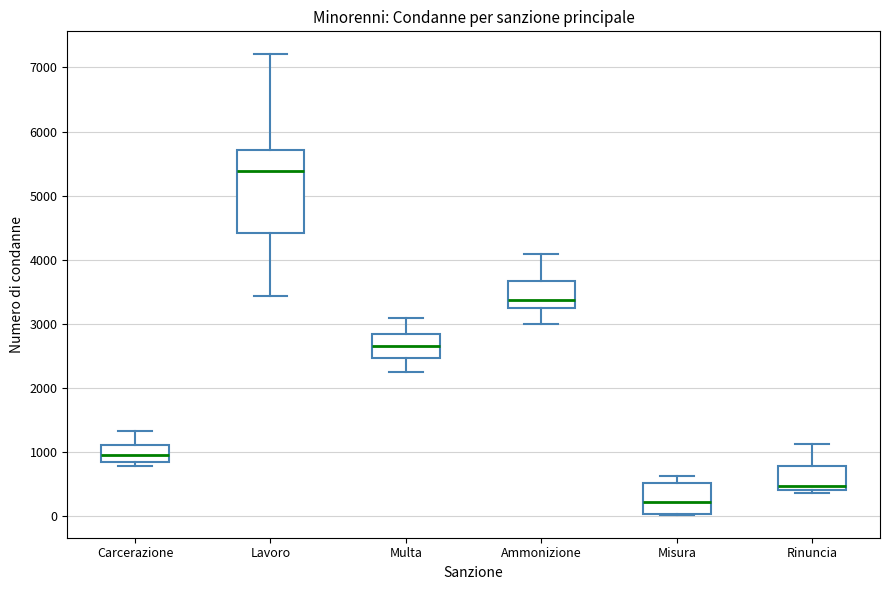

Reading left to right, transcribe this box plot: for each box, give where its median line is, the range the box spans, and where its two whiskers end, as read against the y-axis. The values are not printed on the chart, so give them approximately, as read against the axis.

Carcerazione: median 1000, box 800 to 1100, whiskers 800 (just below the box's lower edge) to 1300
Lavoro: median 5400, box 4400 to 5700, whiskers 3400 to 7200
Multa: median 2700, box 2500 to 2800, whiskers 2200 to 3100
Ammonizione: median 3400, box 3200 to 3700, whiskers 3000 to 4100
Misura: median 200, box 0 to 500, whiskers 0 to 600
Rinuncia: median 500, box 400 to 800, whiskers 400 (just below the box's lower edge) to 1100